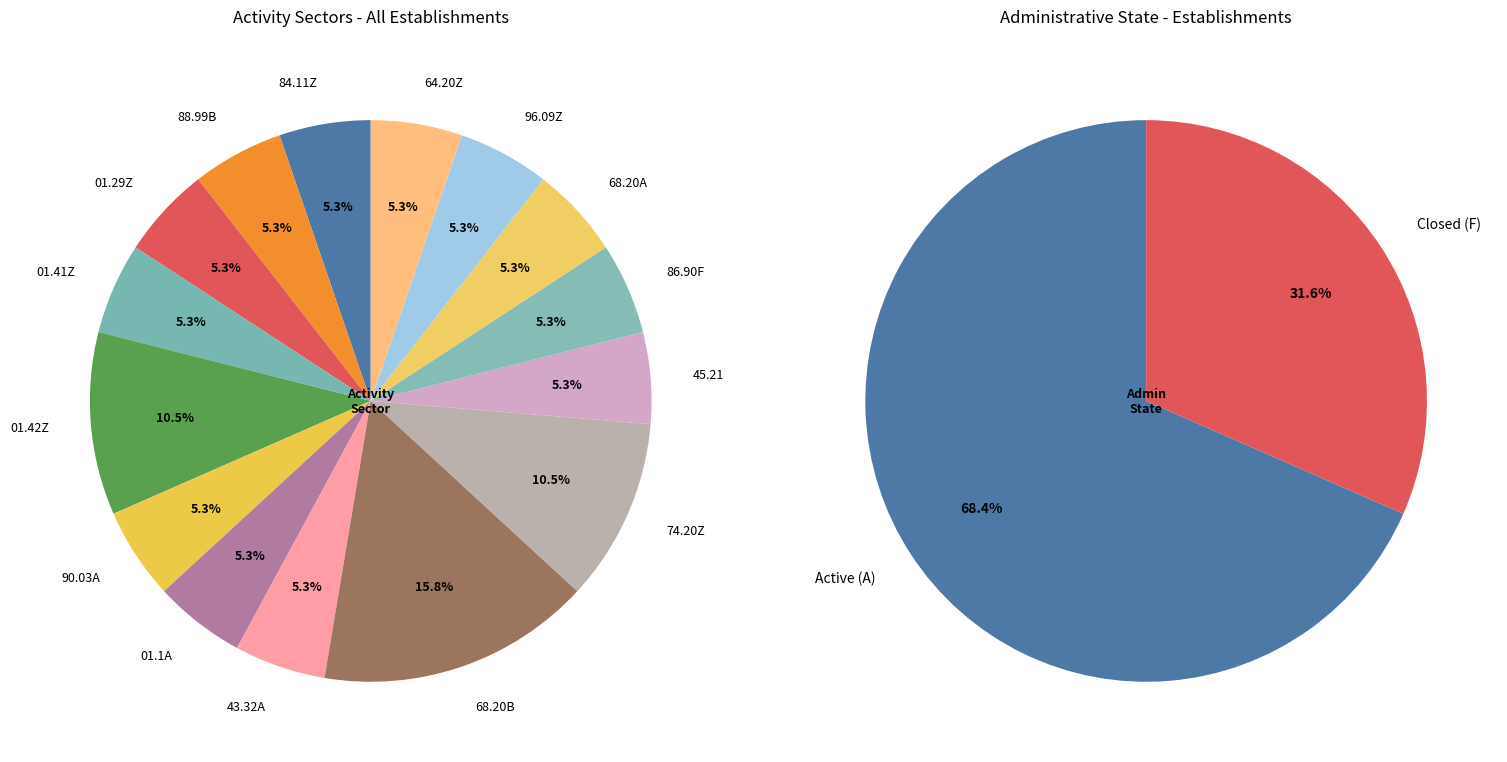

Is there a majority slice in this chart?

No